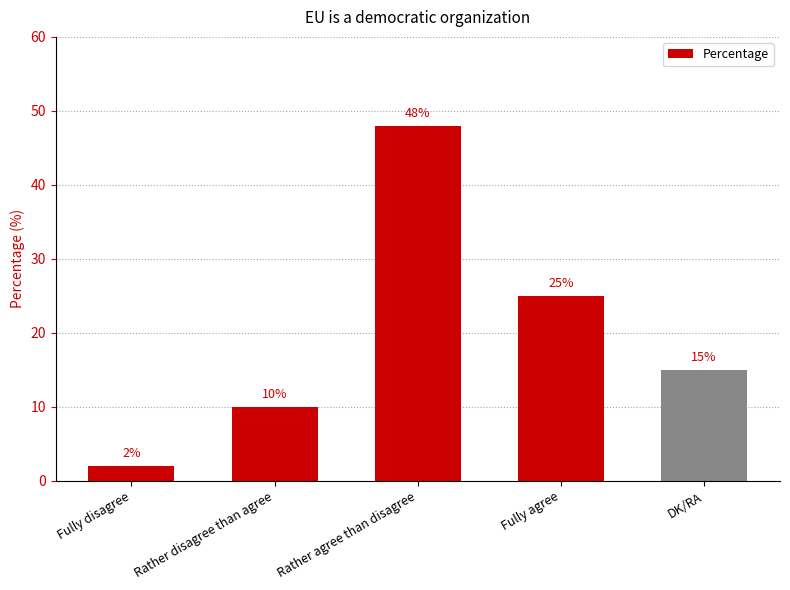

What position from the left is DK/RA?

5